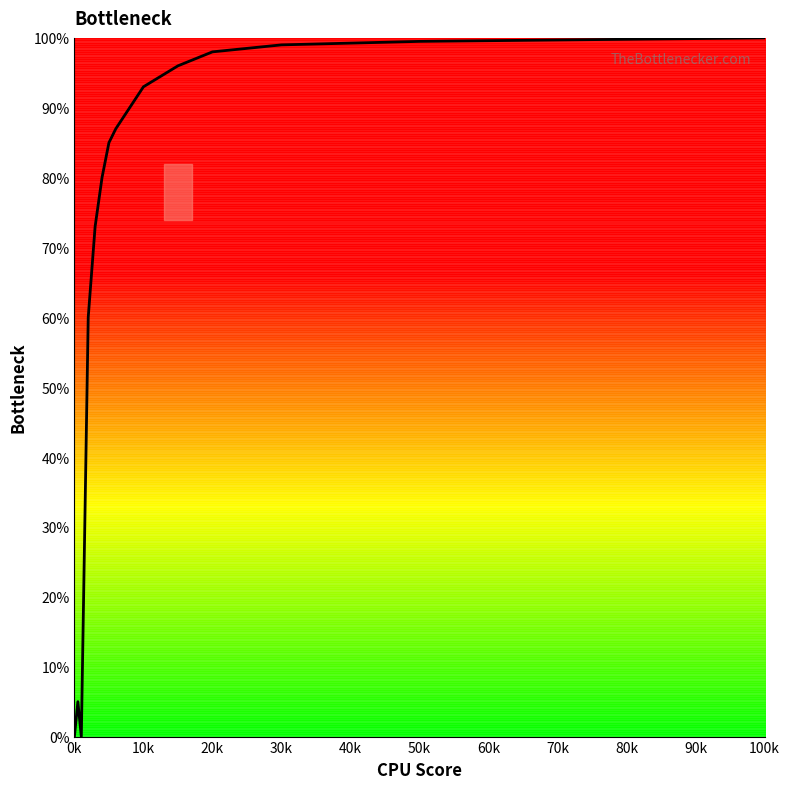

What is the average value?

71.0